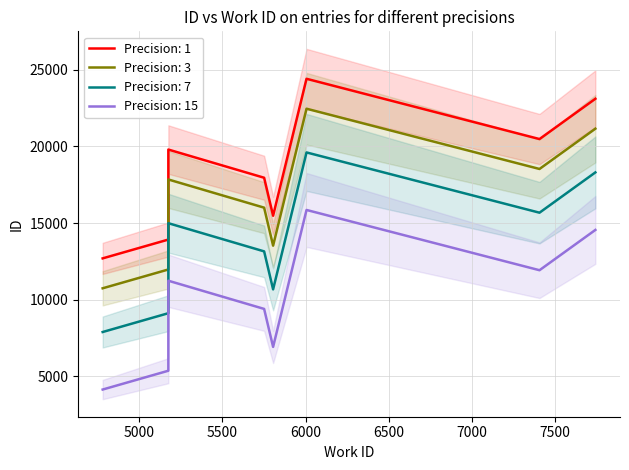

What is the label of the 7th point from the left?

7743